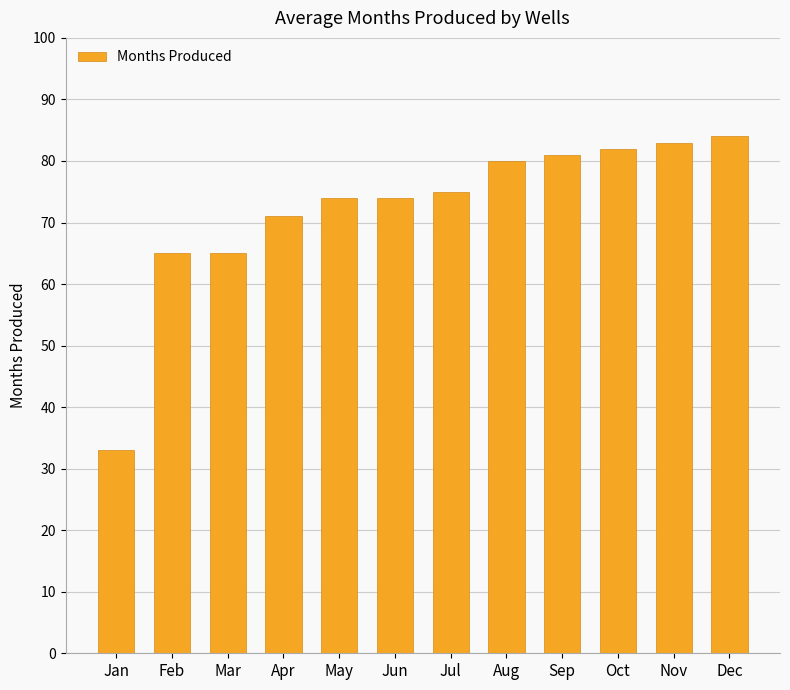

What is the minimum value shown in the chart?

33